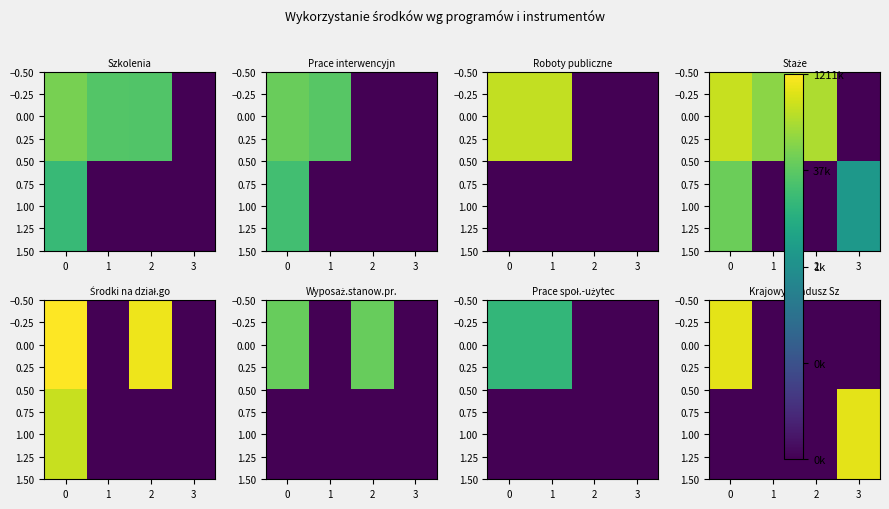

True or false: 1.00 has a value of 0.0 at 0.

True